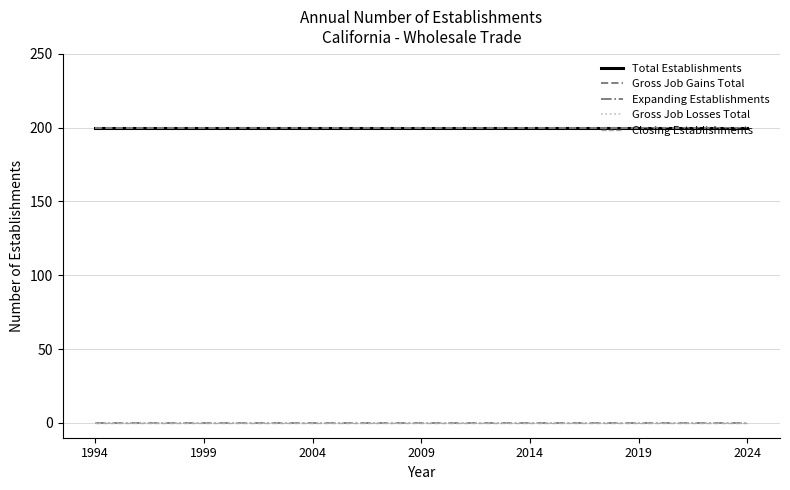

What is the value of the Gross Job Gains Total point at the 31st from the left?

200